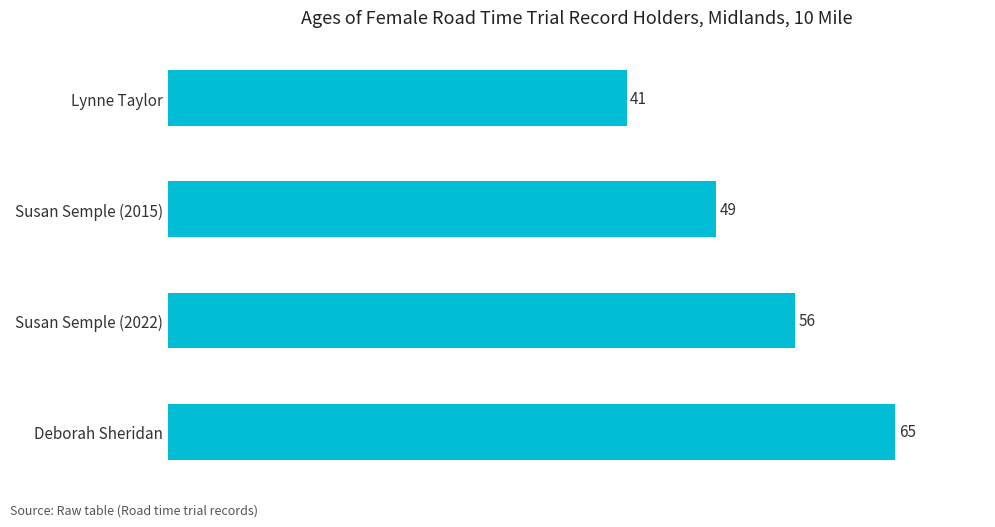

What is the smallest value displayed?

41